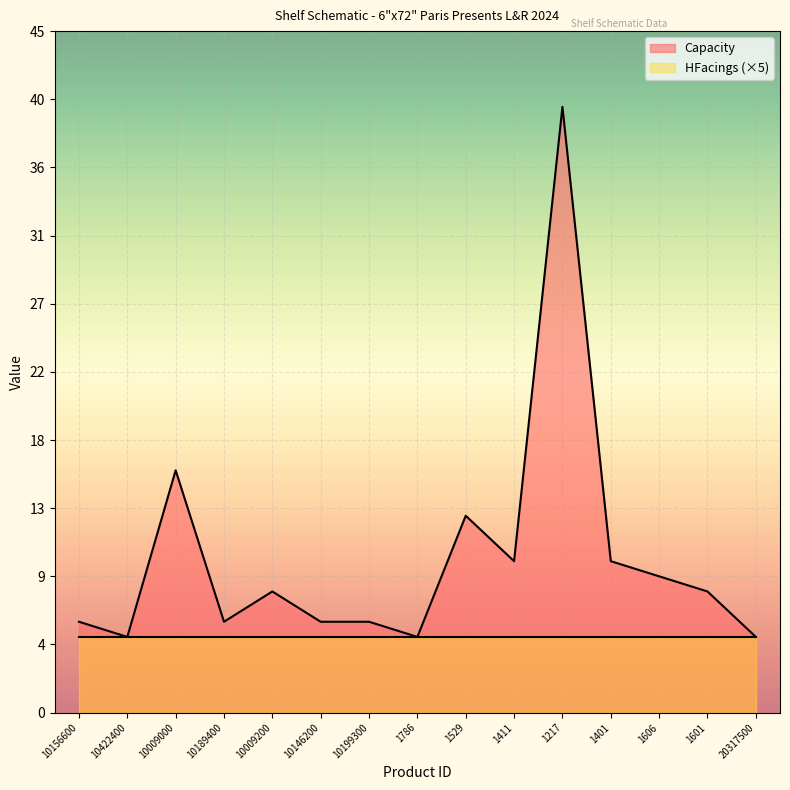

Which category has the lowest value across all series?

10422400